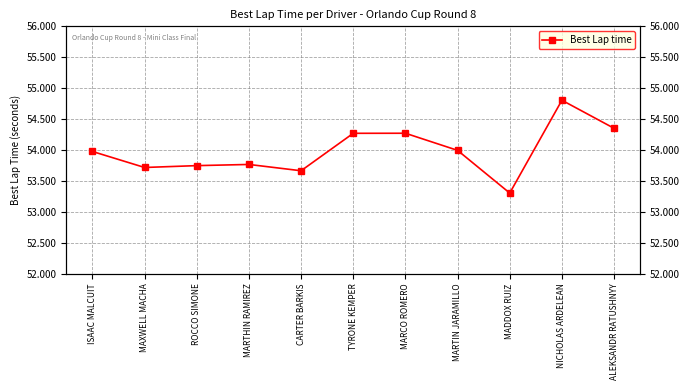

What is the change in value from ROCCO SIMONE to CARTER BARKIS?

-0.1